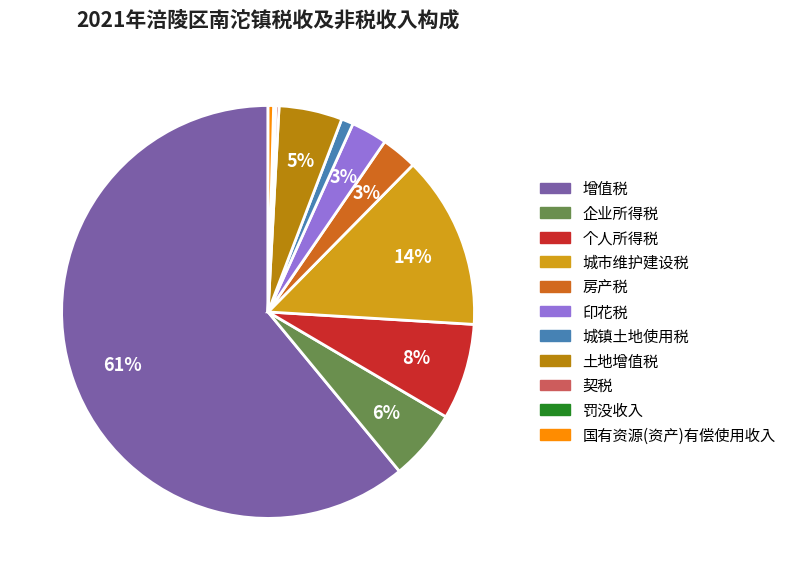

Combined, do 土地增值税 and 企业所得税 account for over 50%?

No